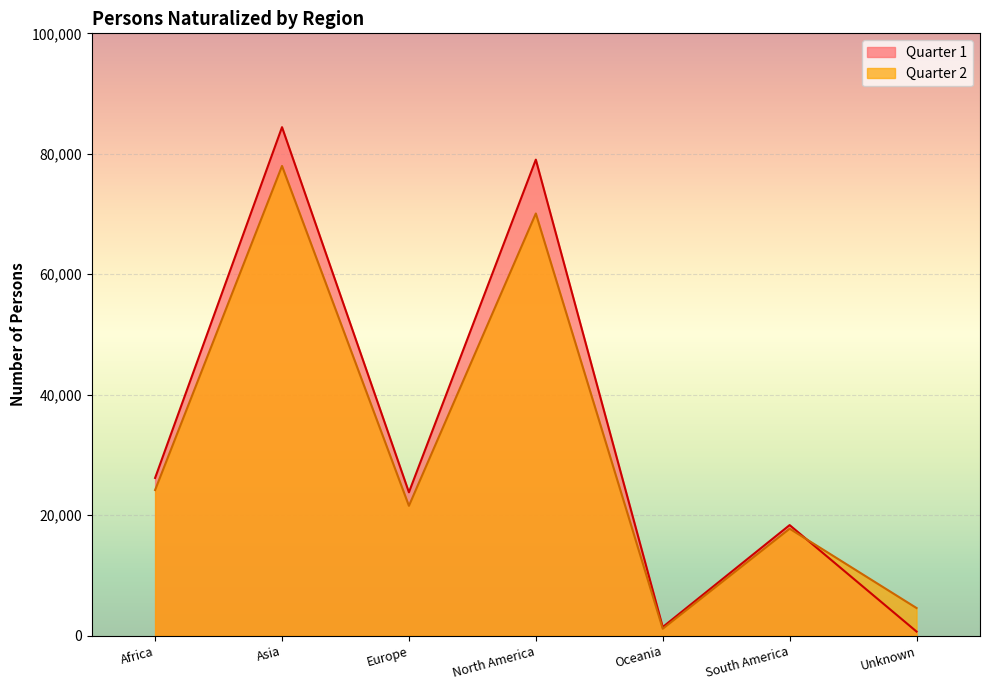

The value of Quarter 2 at South America is 27732. True or false?

False